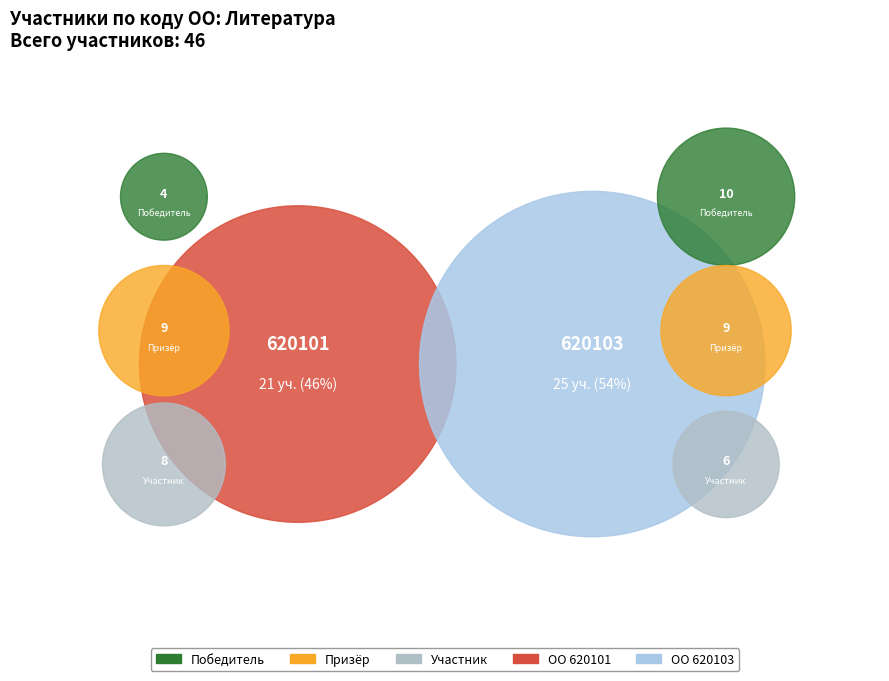

Is it true that 620101 is 21% of the pie?

False